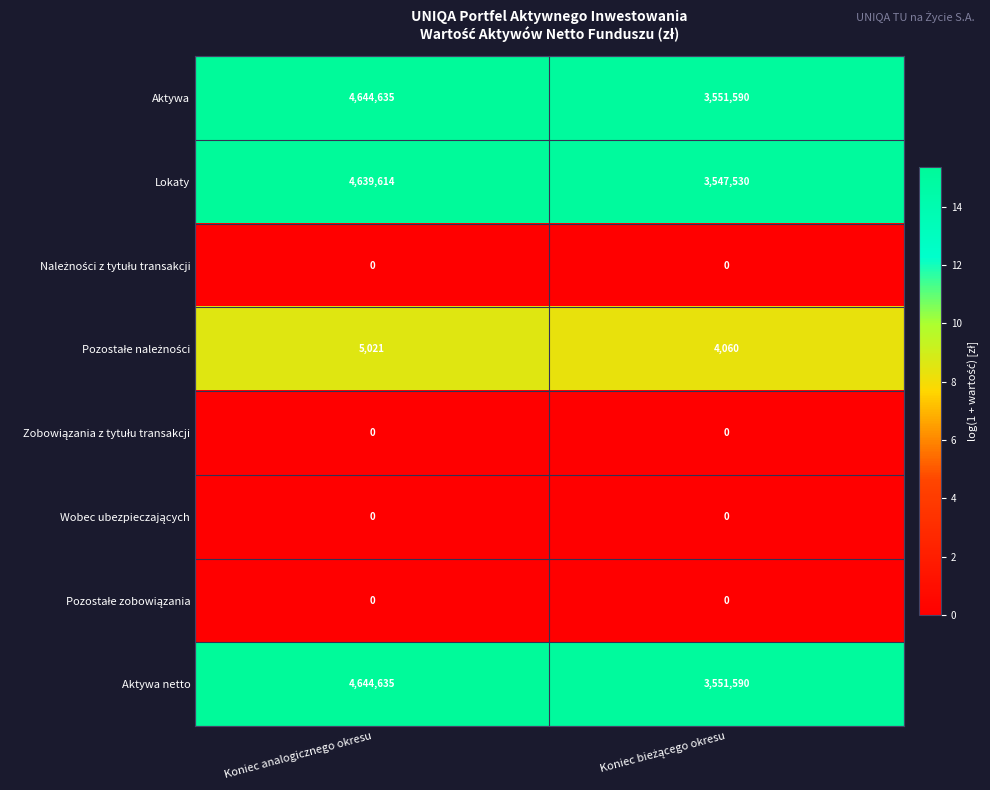

Is it true that Aktywa equals 3118036 at Koniec analogicznego okresu?

False